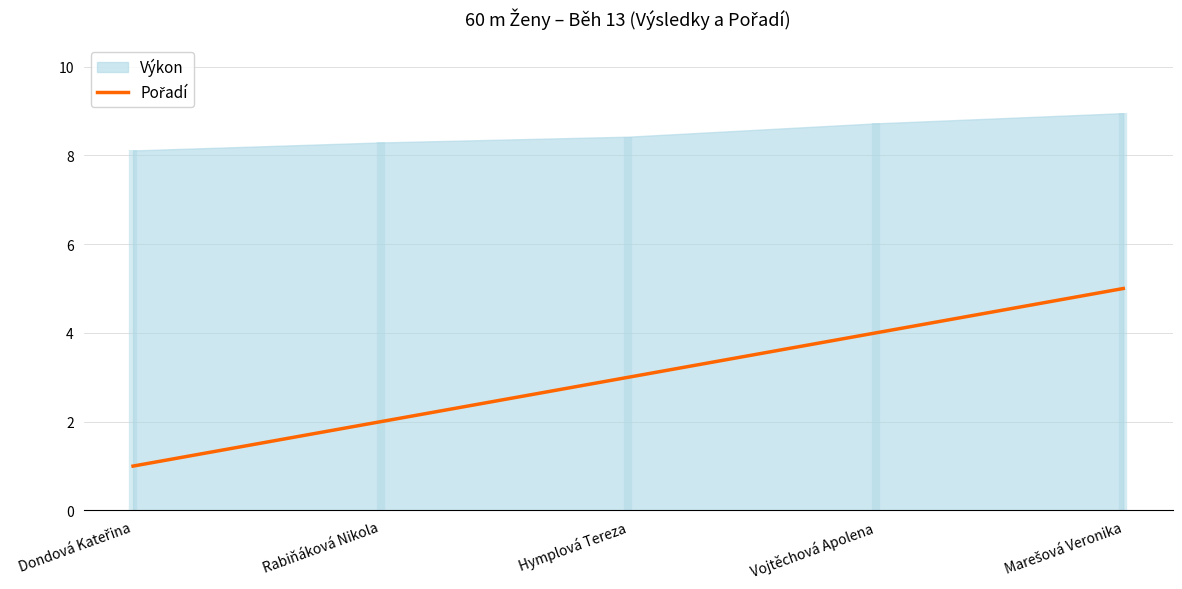

Rank the categories by value from lowest to highest.

Dondová Kateřina, Rabiňáková Nikola, Hymplová Tereza, Vojtěchová Apolena, Marešová Veronika